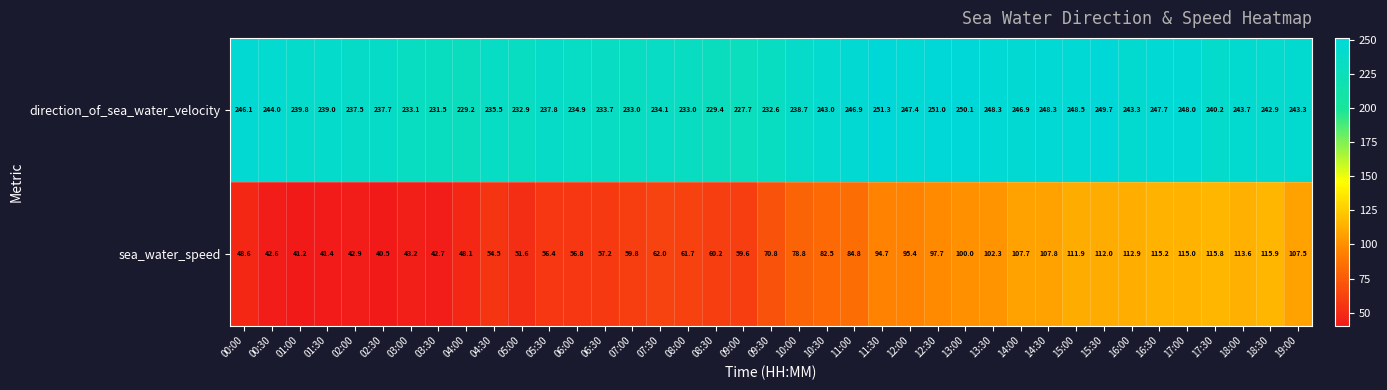

Is the value of sea_water_speed at 07:30 greater than the value of direction_of_sea_water_velocity at 00:30?

No